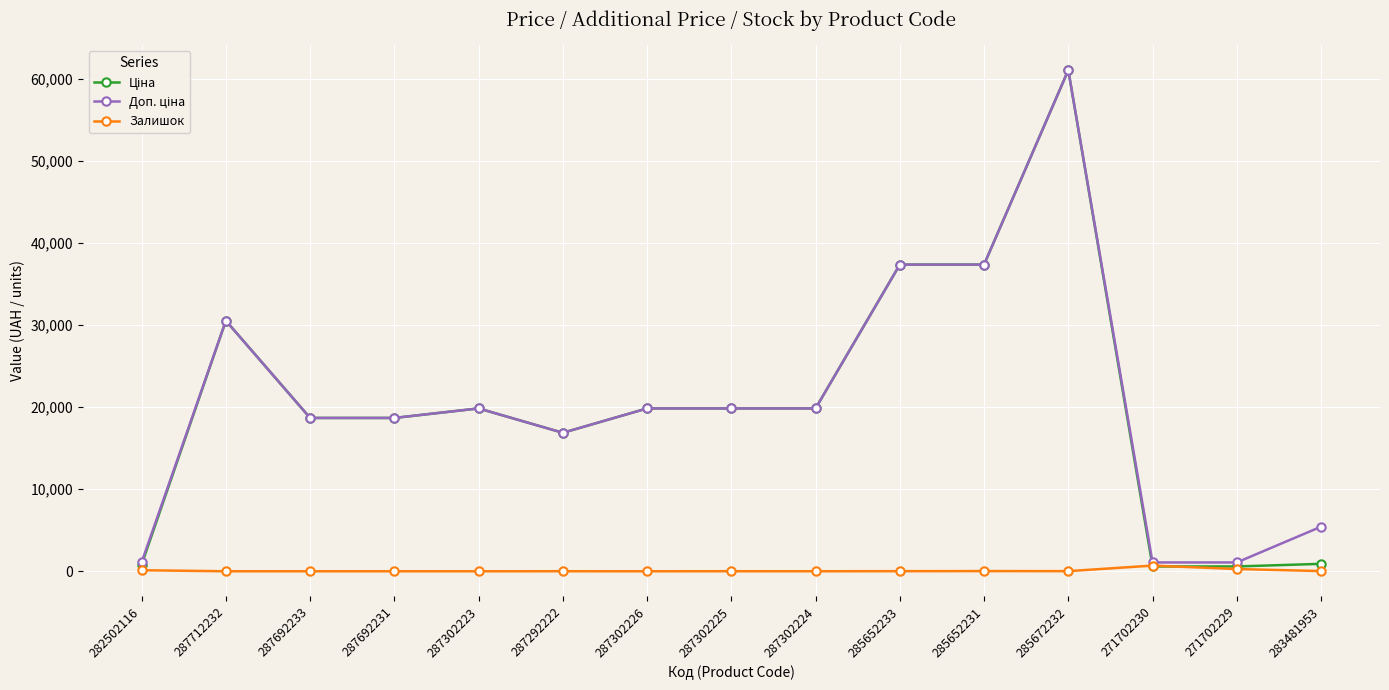

How many lines are shown in the chart?

3